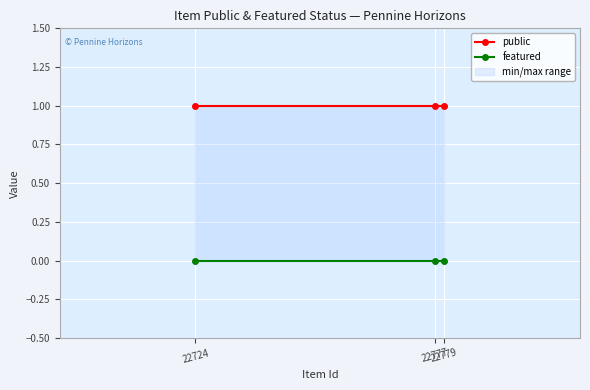

Count the number of data series in this chart.

2